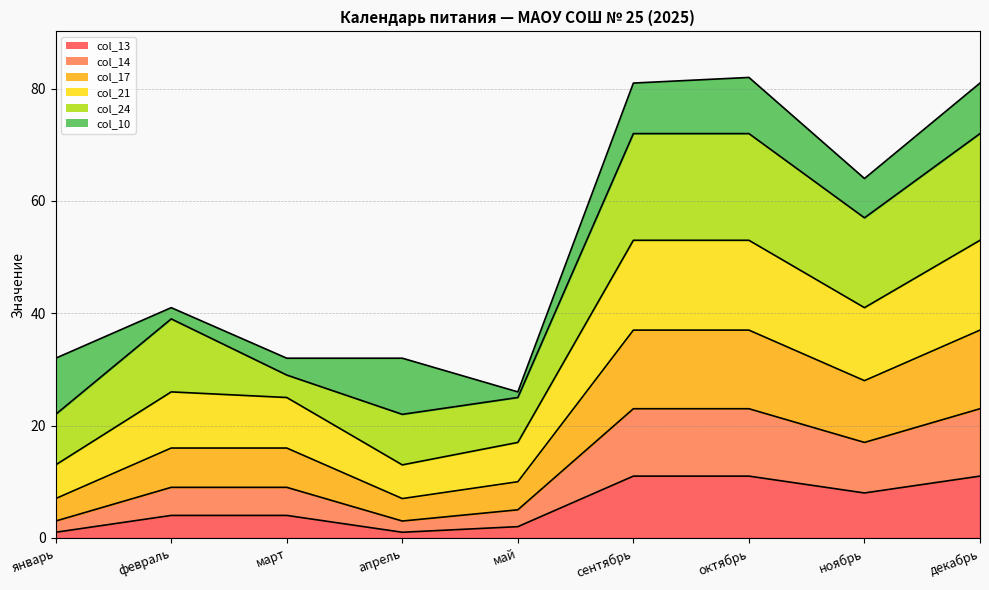

In col_17, how many points are lower than both neighbors (excluding endpoints)?

2